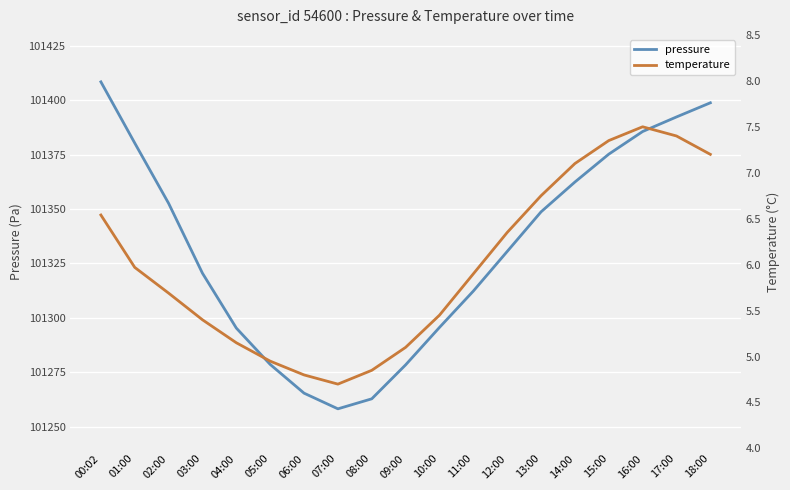

The temperature series shows 5.1 at 09:00. True or false?

True